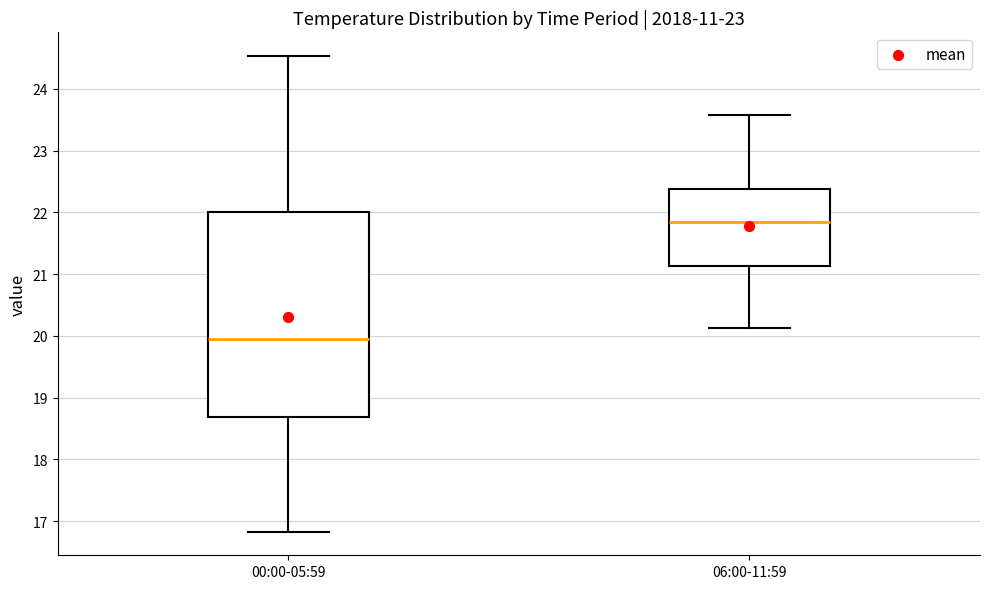

Comparing the boxes themselves (not the whiskers), which one is the tallest?

00:00-05:59